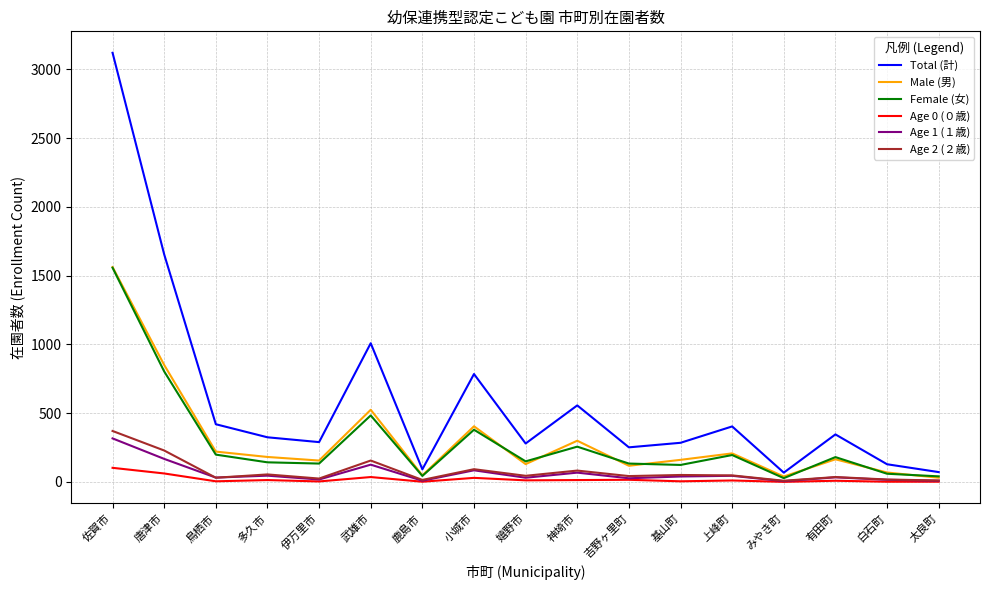

What is the average value of the Age 2 (２歳) series?

78